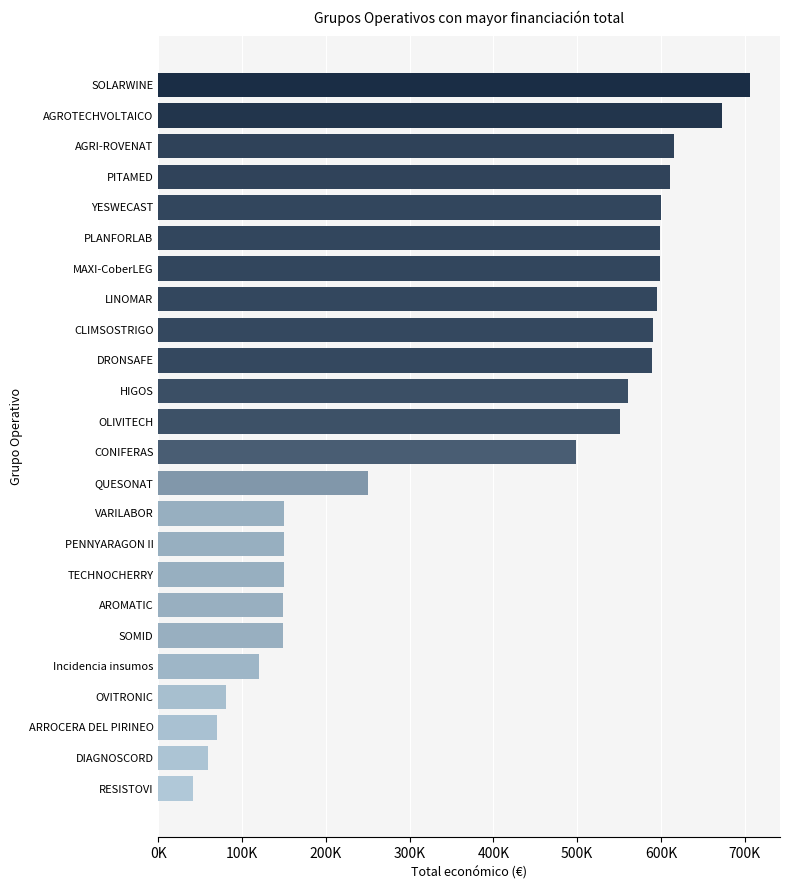

What is the sum of all values?

9157919